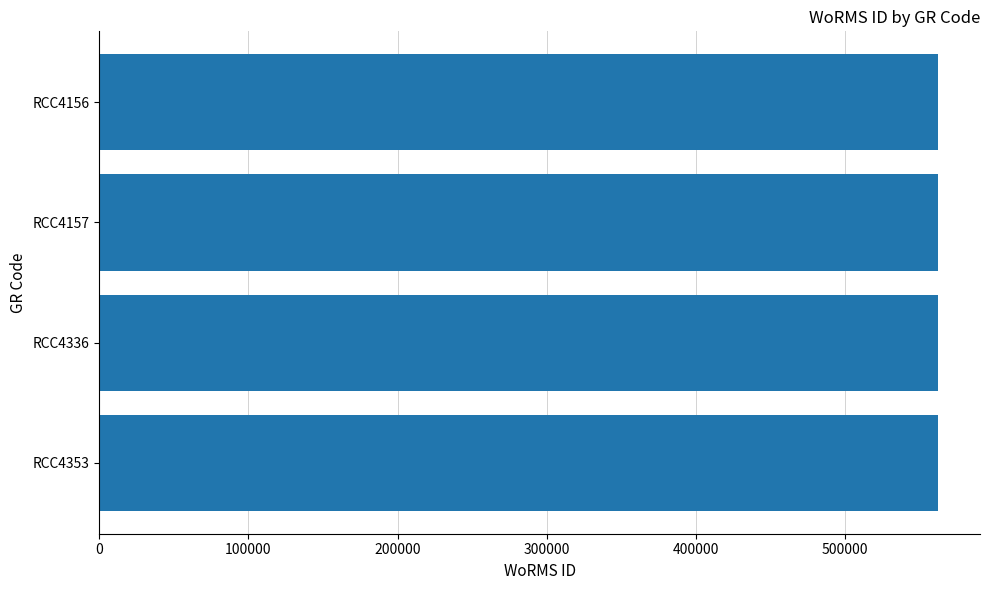

Is it true that the value at RCC4353 is 196055?

False